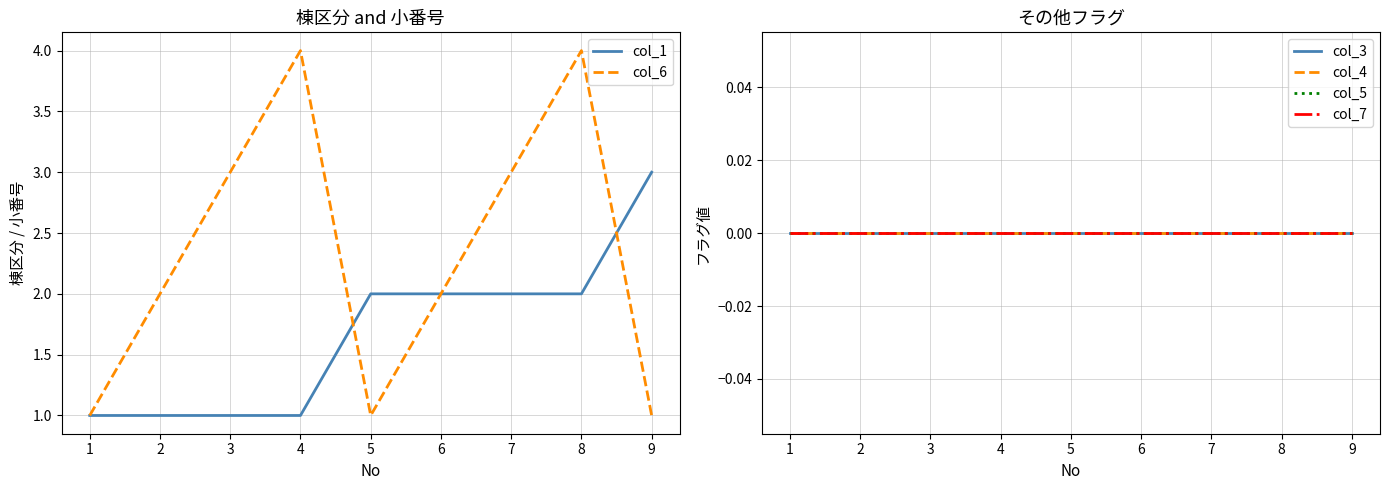

True or false: col_1 and col_7 cross at least once.

False